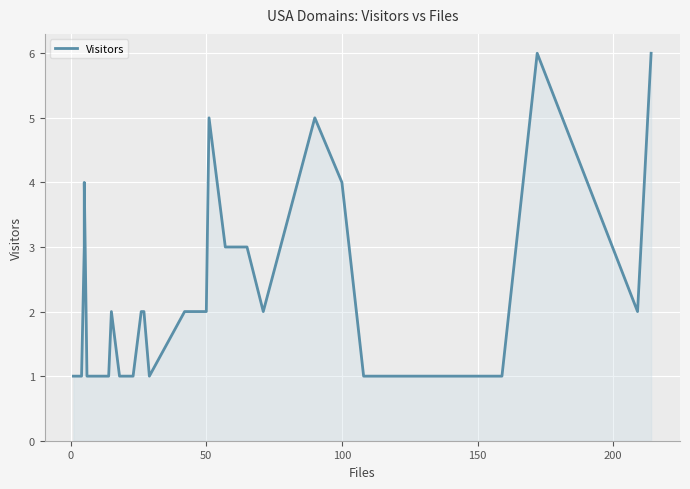

How many points are lower than both their immediate neighbors (excluding endpoints)?

3